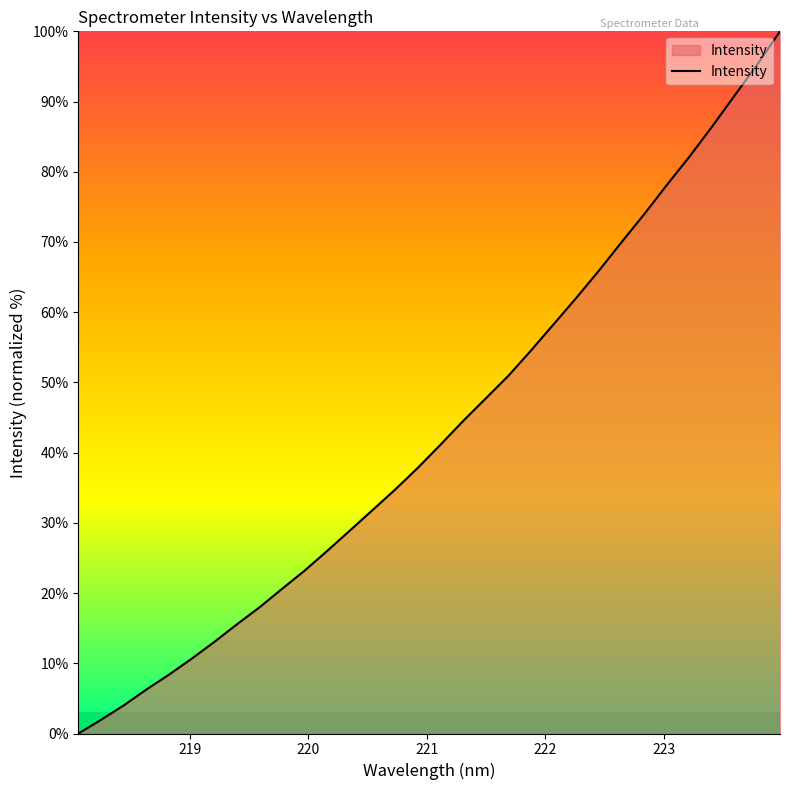

How many lines are shown in the chart?

1